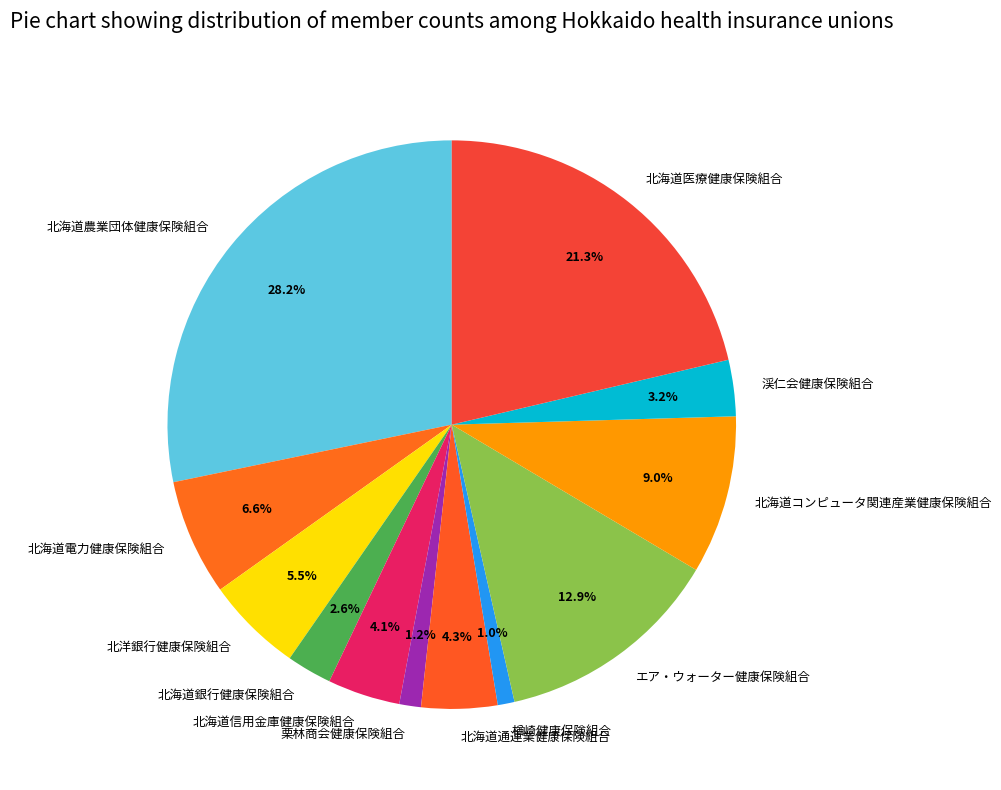

Is there any slice that represents more than half of the pie?

No